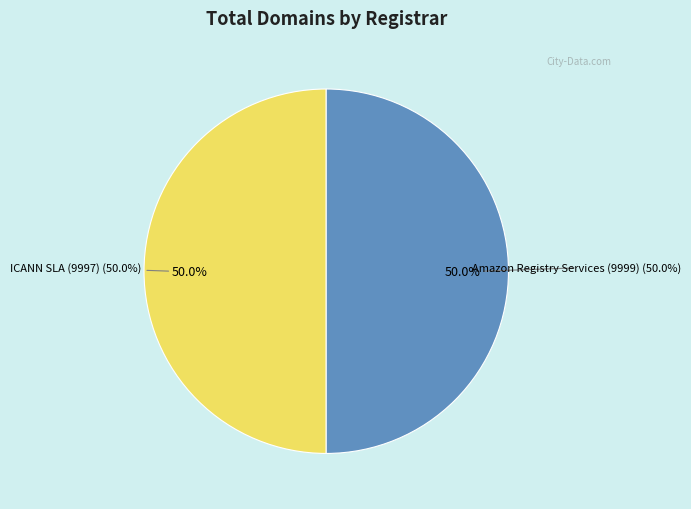

Is there a majority slice in this chart?

No